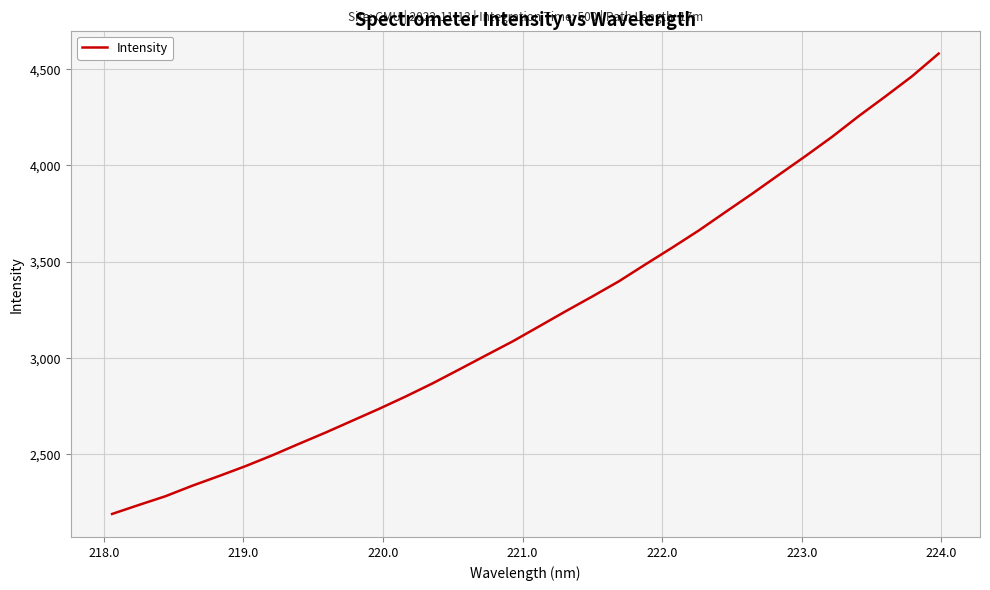

What is the maximum value shown in the chart?

4581.9